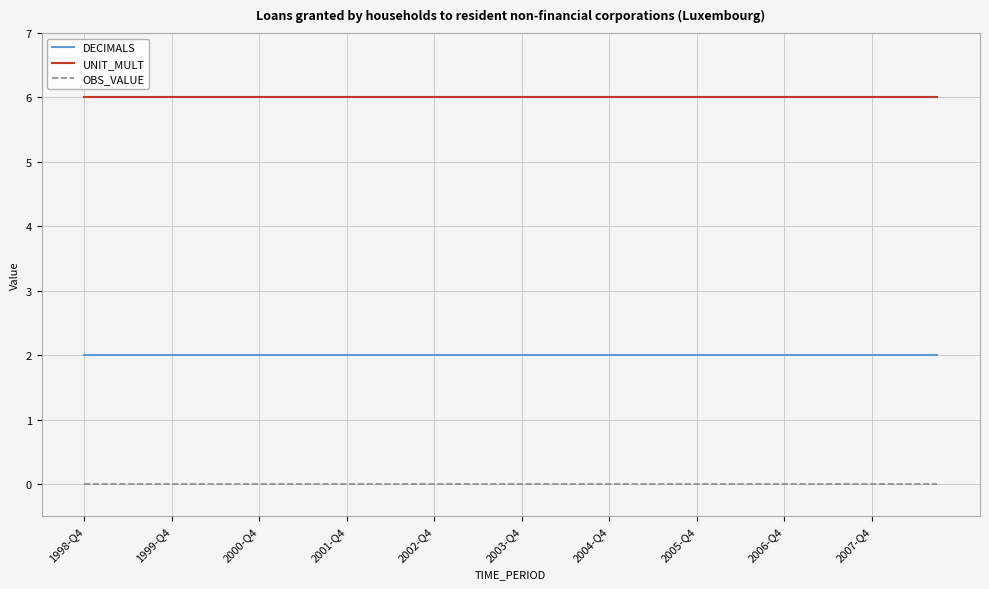

Which series has the largest total across all categories?

UNIT_MULT